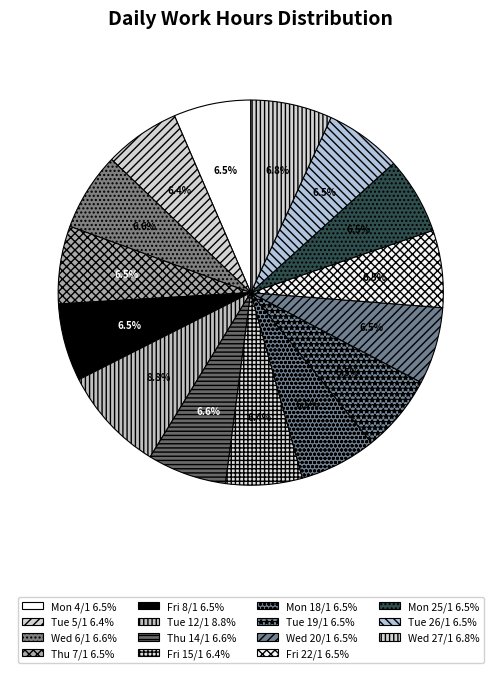

Does any single category account for the majority?

No